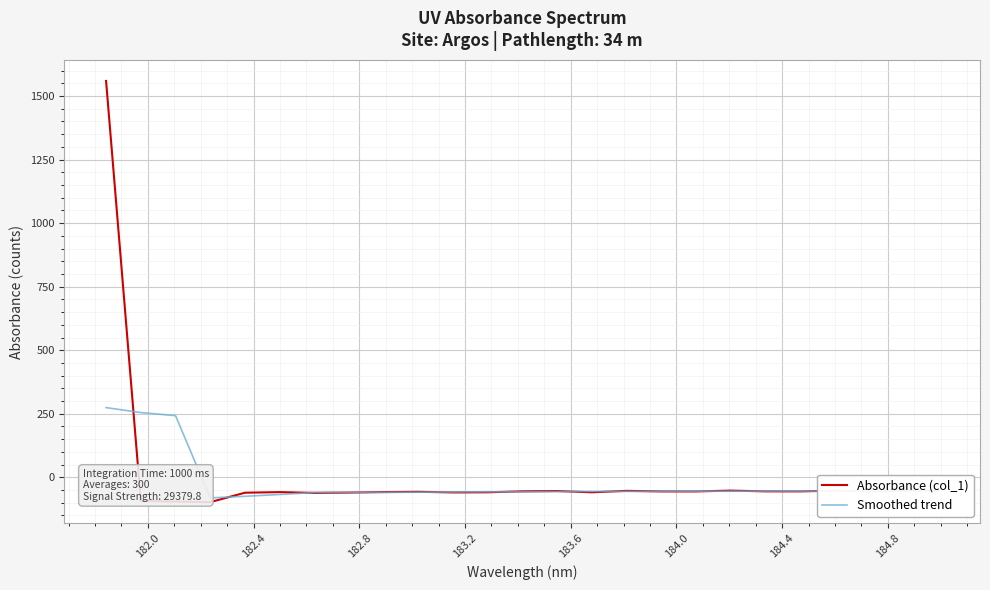

Which series has the widest spread of values?

Absorbance (col_1)